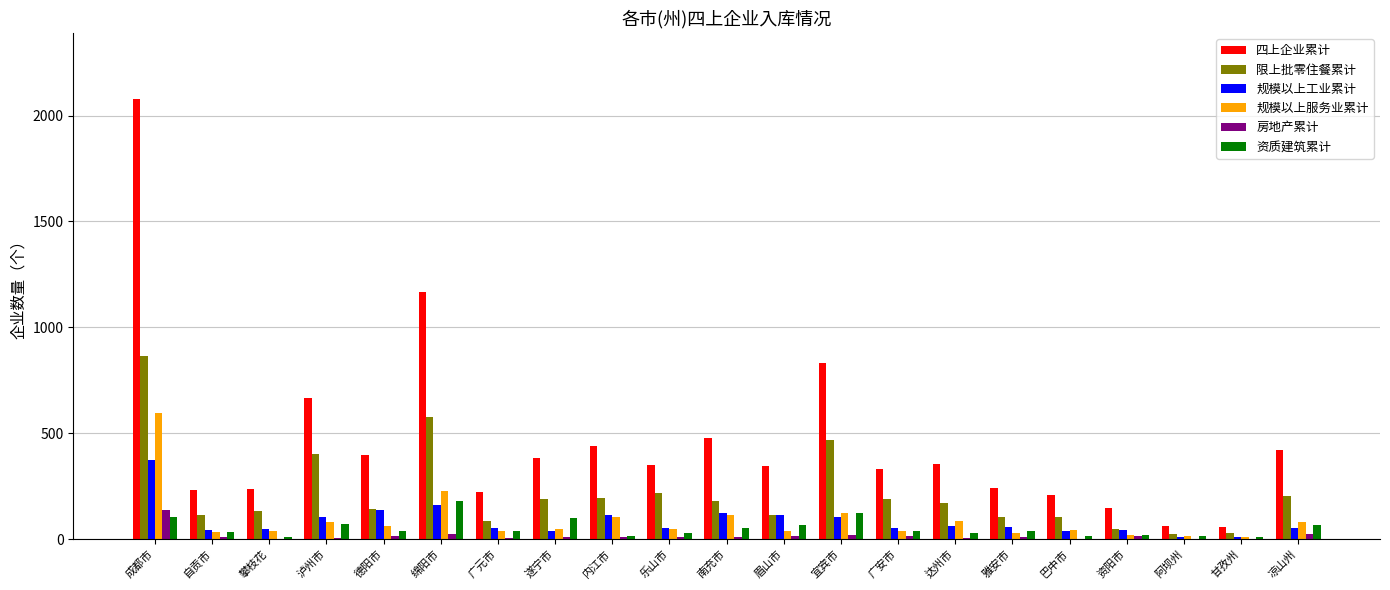

Does the chart contain stacked bars?

No